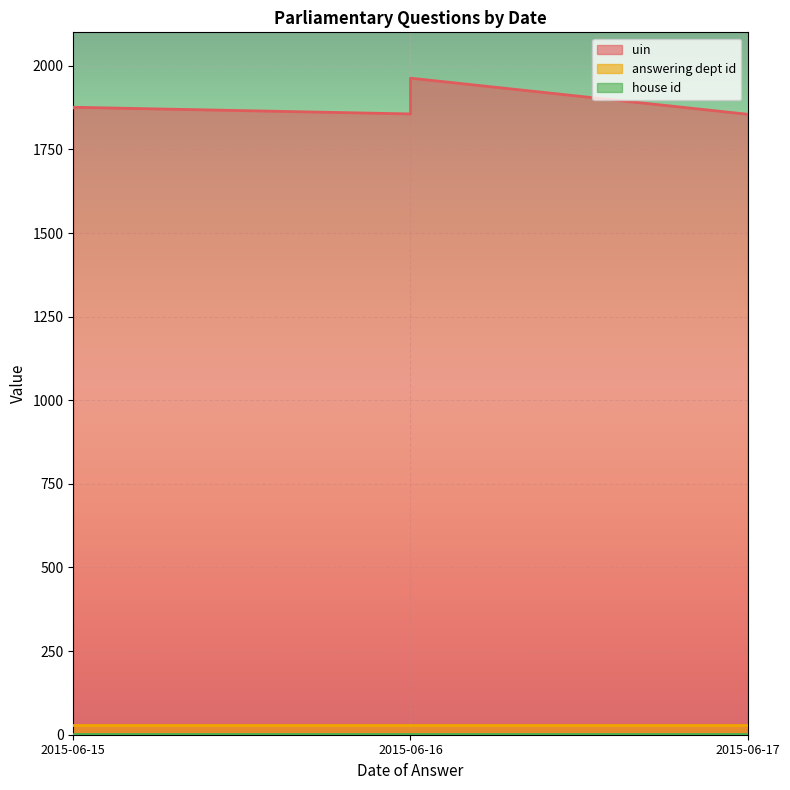

Where is house id nearest to the value 1?

2015-06-16